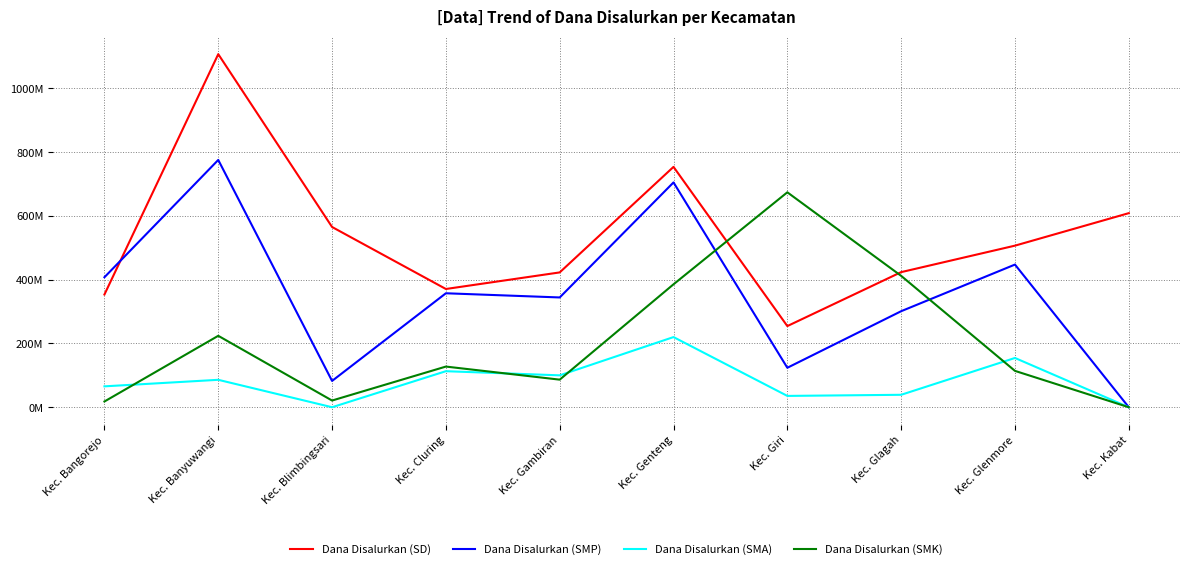

What are all the series names shown in the legend?

Dana Disalurkan (SD), Dana Disalurkan (SMP), Dana Disalurkan (SMA), Dana Disalurkan (SMK)